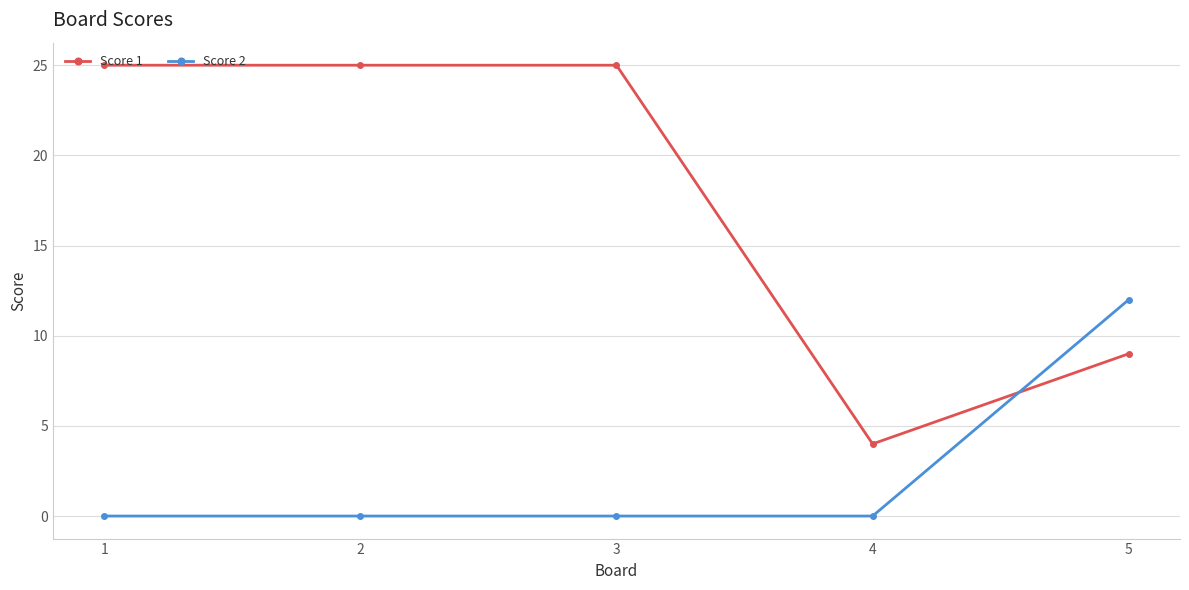

Rank the series by their average value, from highest to lowest.

Score 1, Score 2